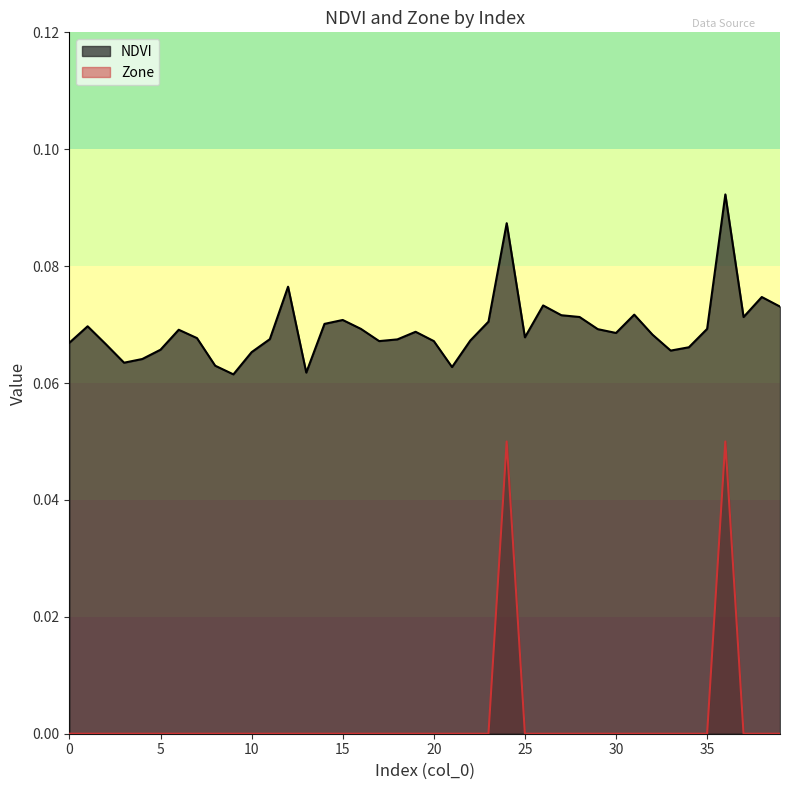

What is the maximum value for NDVI?

0.1